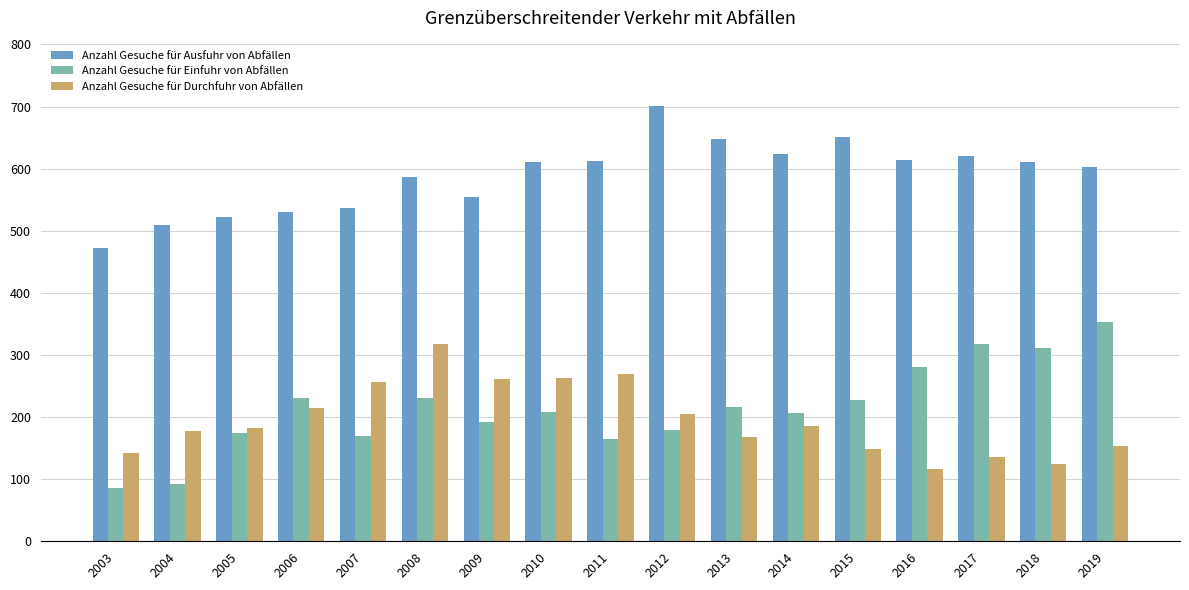

The value of Anzahl Gesuche für Ausfuhr von Abfällen at 2009 is 240. True or false?

False